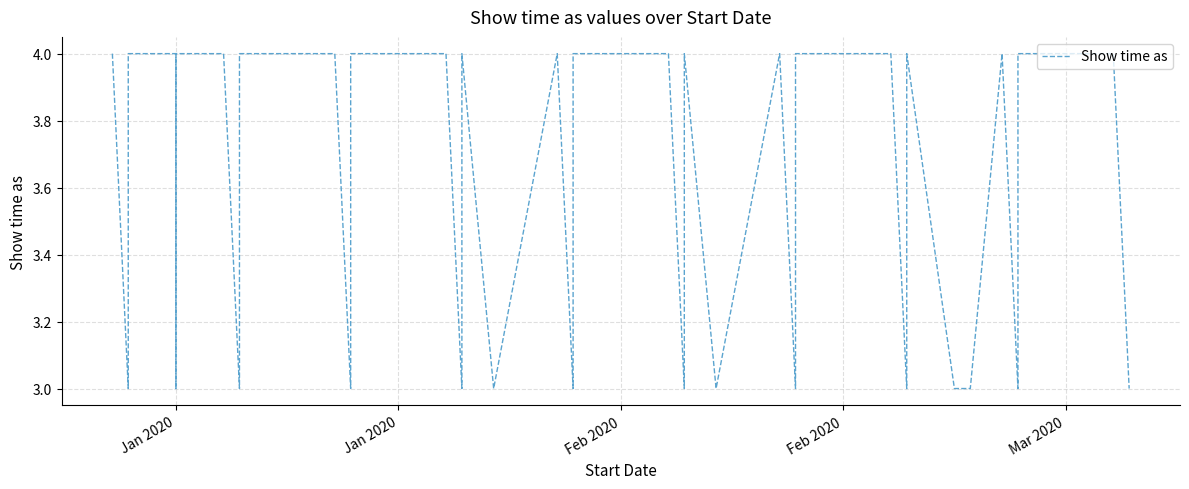

Reading left to right, transcribe all the data shown in this chart.

4	3	4	4	3	4	4	3	4	4	3	4	4	3	3	4	3	4	3	4	4	3	3	4	3	4	3	4	4	3	3	3	4	3	3	4	3	4	4	3